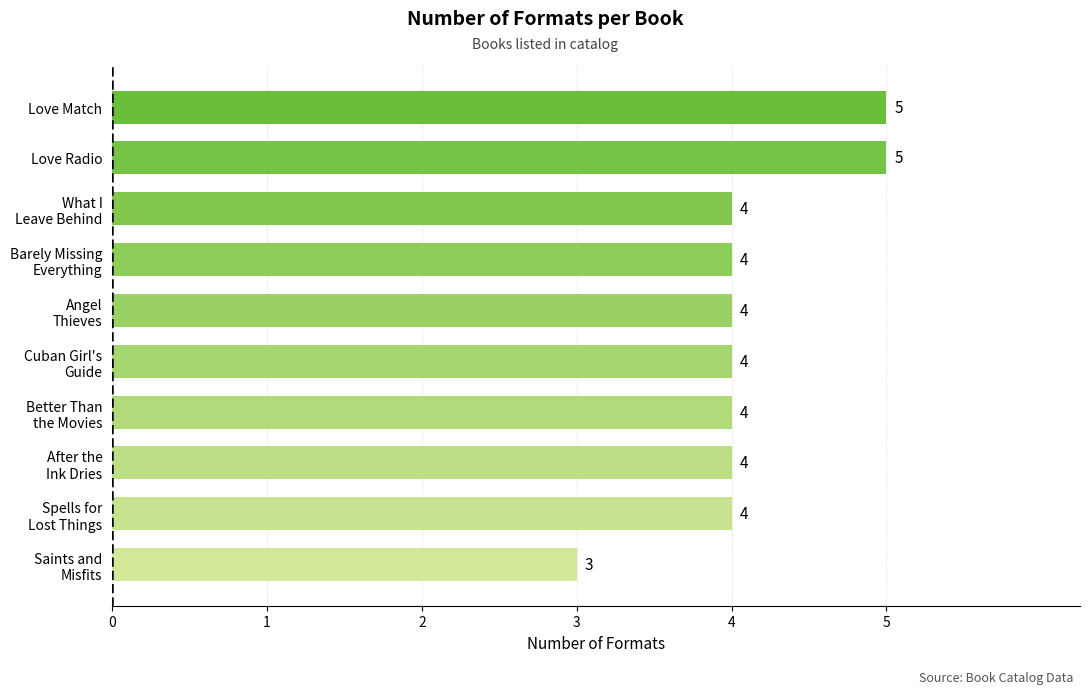

What is the smallest value displayed?

3